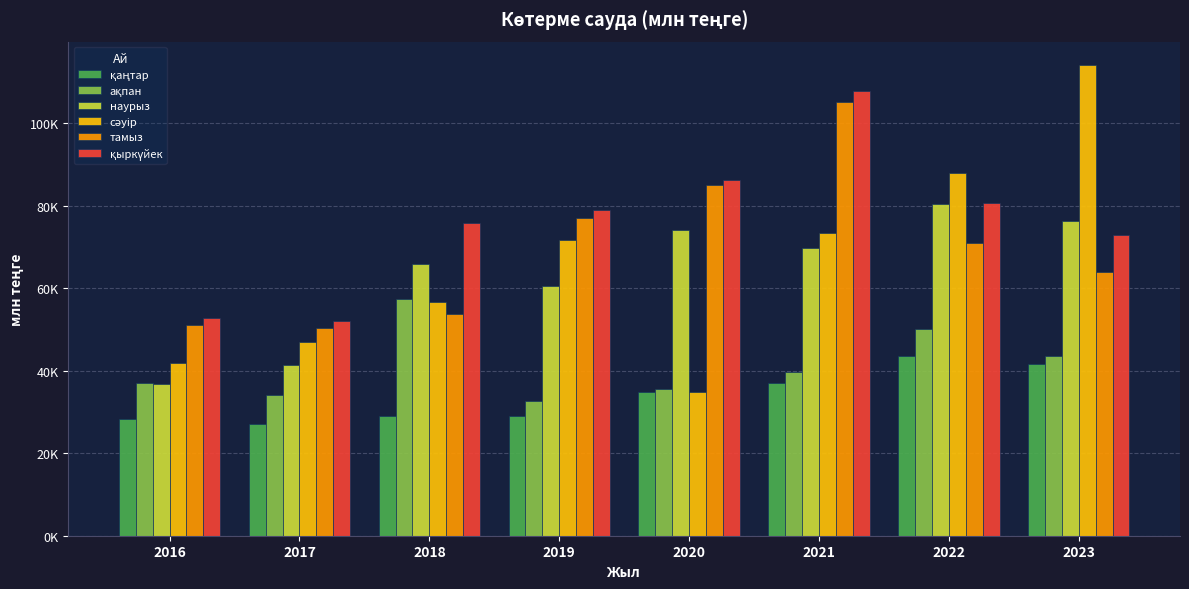

Is the value of наурыз at 2021 greater than the value of қаңтар at 2018?

Yes